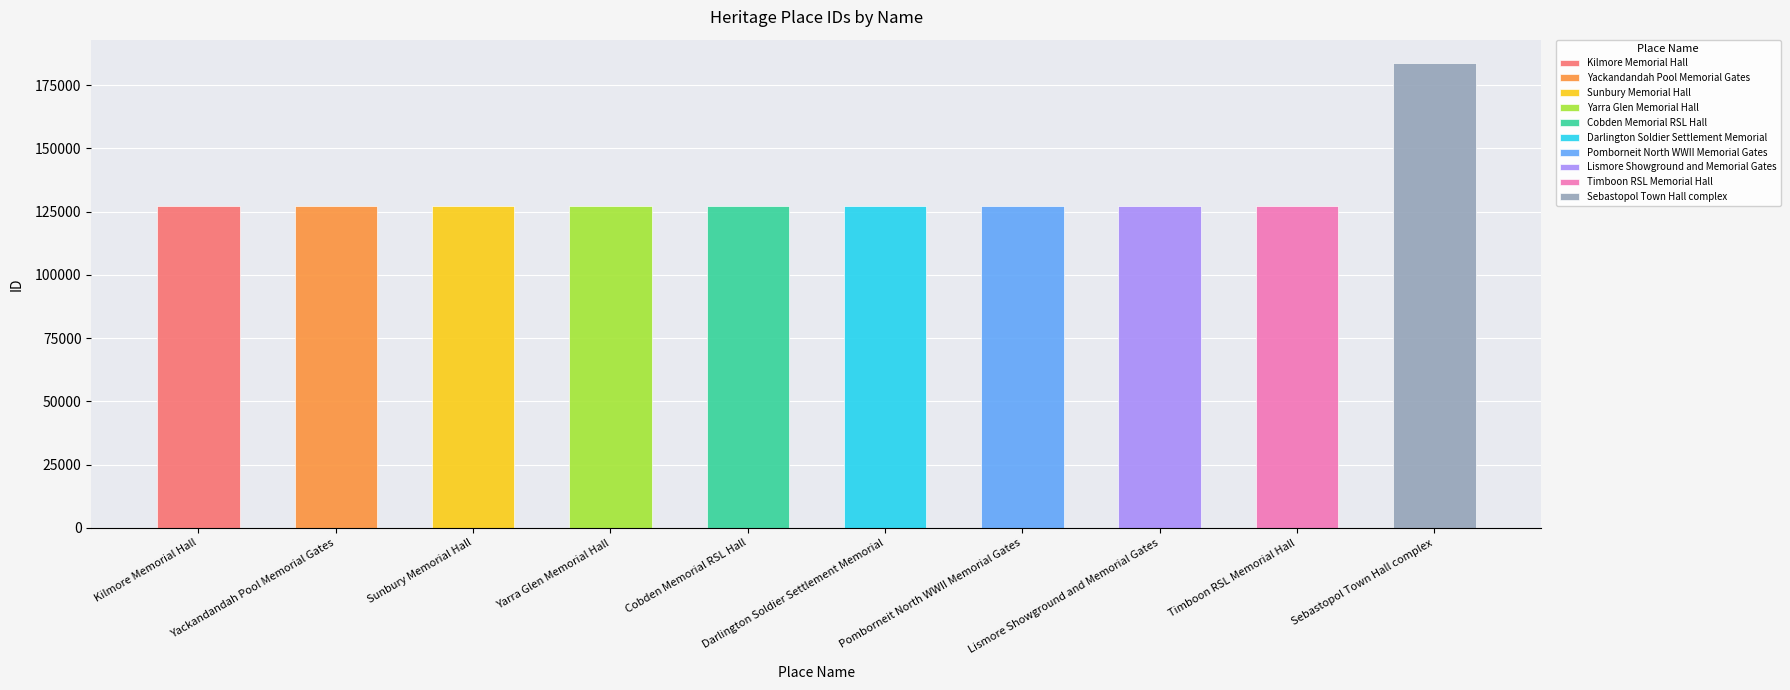

Does the chart contain stacked bars?

No